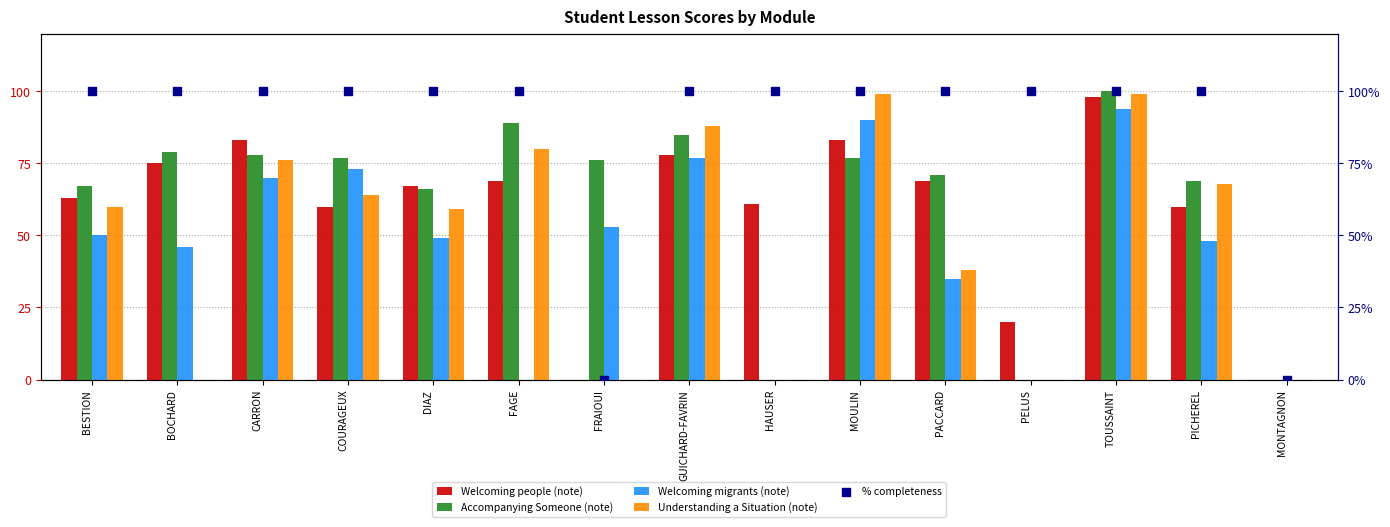

Which series has the largest total across all categories?

% completeness